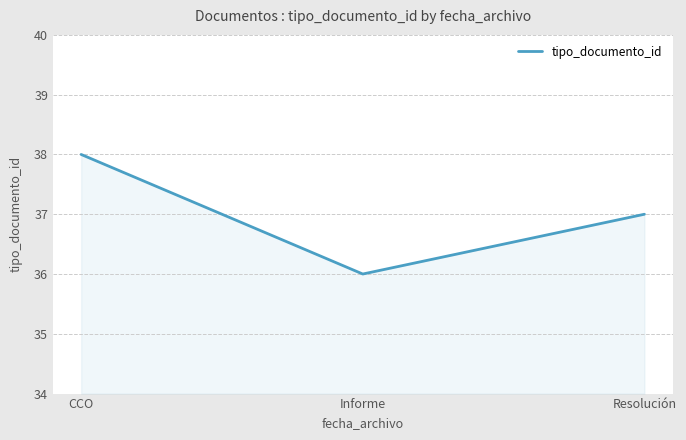

Which has a higher value, Informe or CCO?

CCO